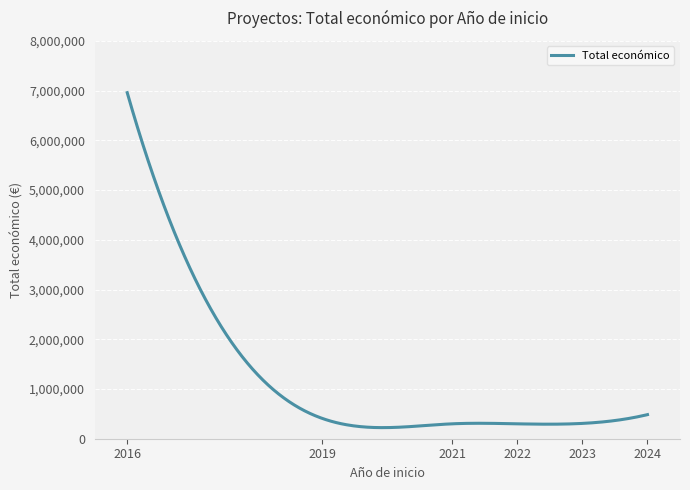

What is the difference between the maximum and minimum values?

6737110.9